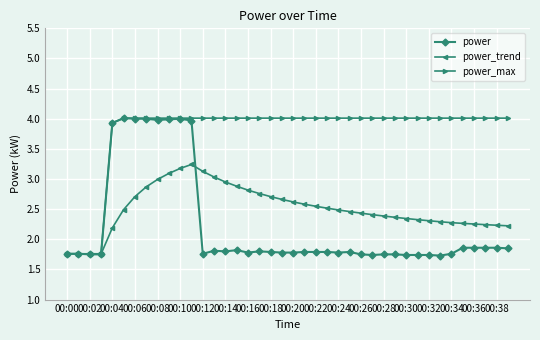

Which series has the largest total across all categories?

power_max